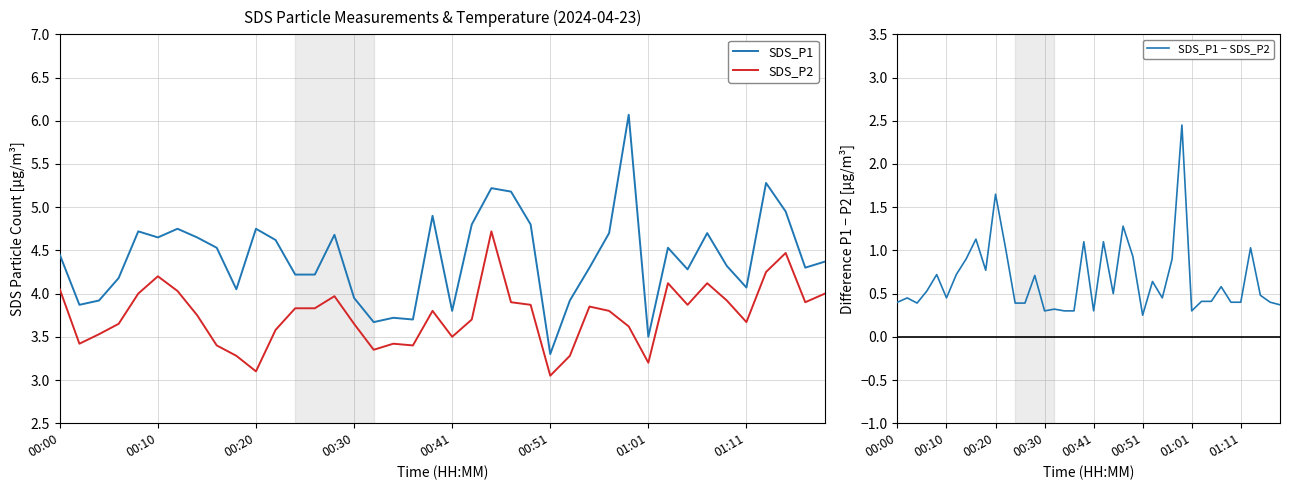

True or false: SDS_P2 and SDS_P1 intersect in this chart.

False